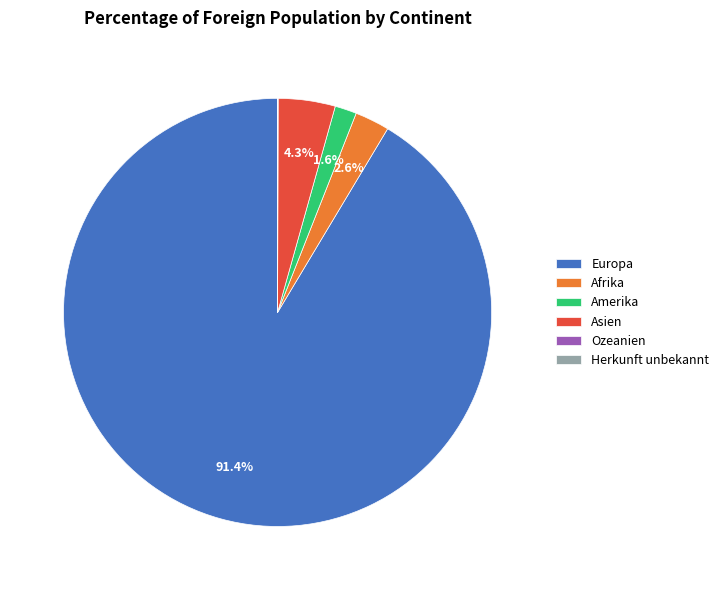

Which category has the biggest portion of the pie?

Europa